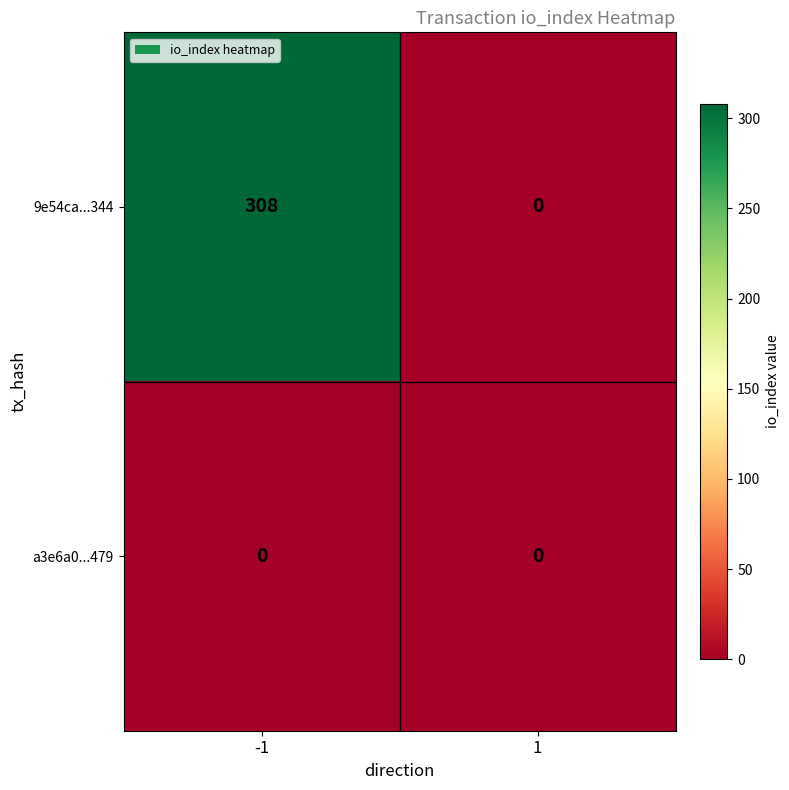

How many categories are shown in the chart?

2